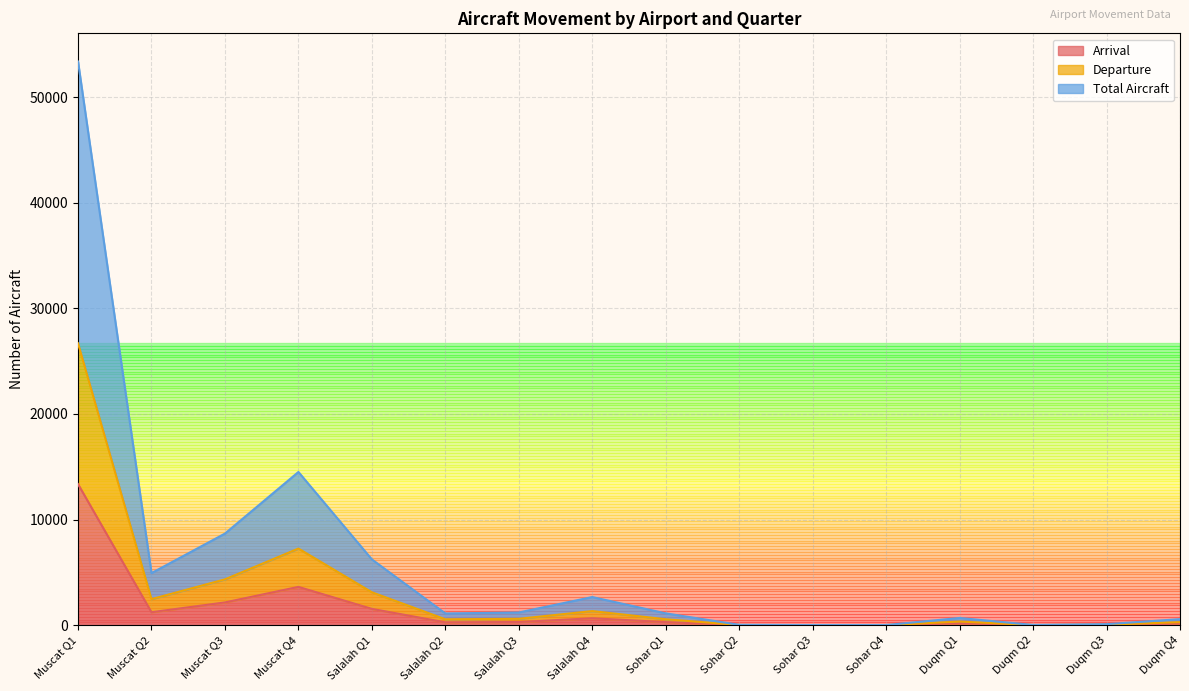

Is the value of Departure at Sohar Q2 greater than the value of Arrival at Muscat Q4?

No